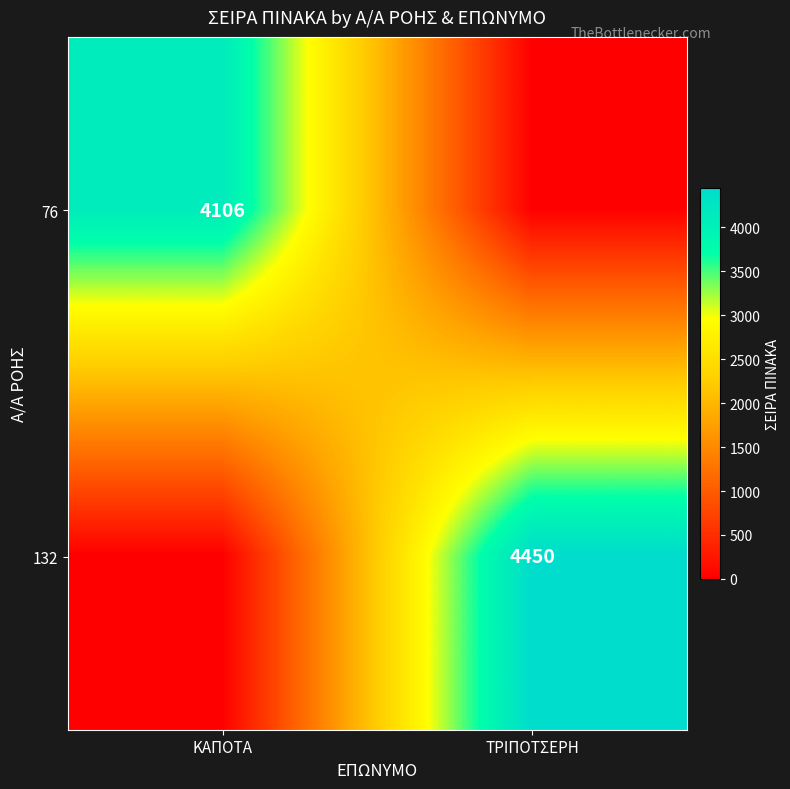

The 76 series shows 4106 at ΚΑΠΟΤΑ. True or false?

True